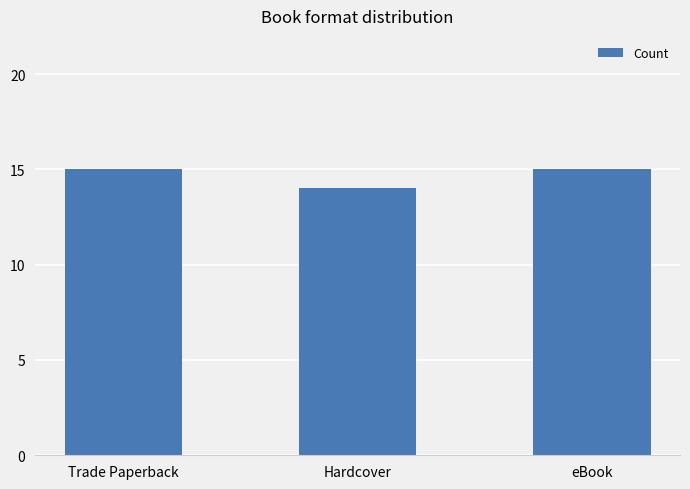

Reading left to right, transcribe all the data shown in this chart.

Trade Paperback=15	Hardcover=14	eBook=15